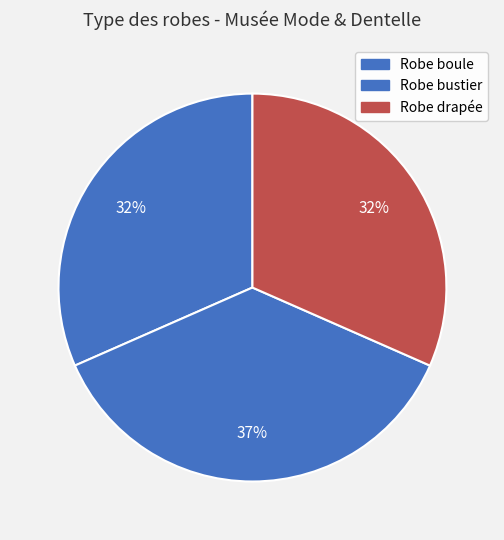

Which category has the smallest portion of the pie?

Robe boule